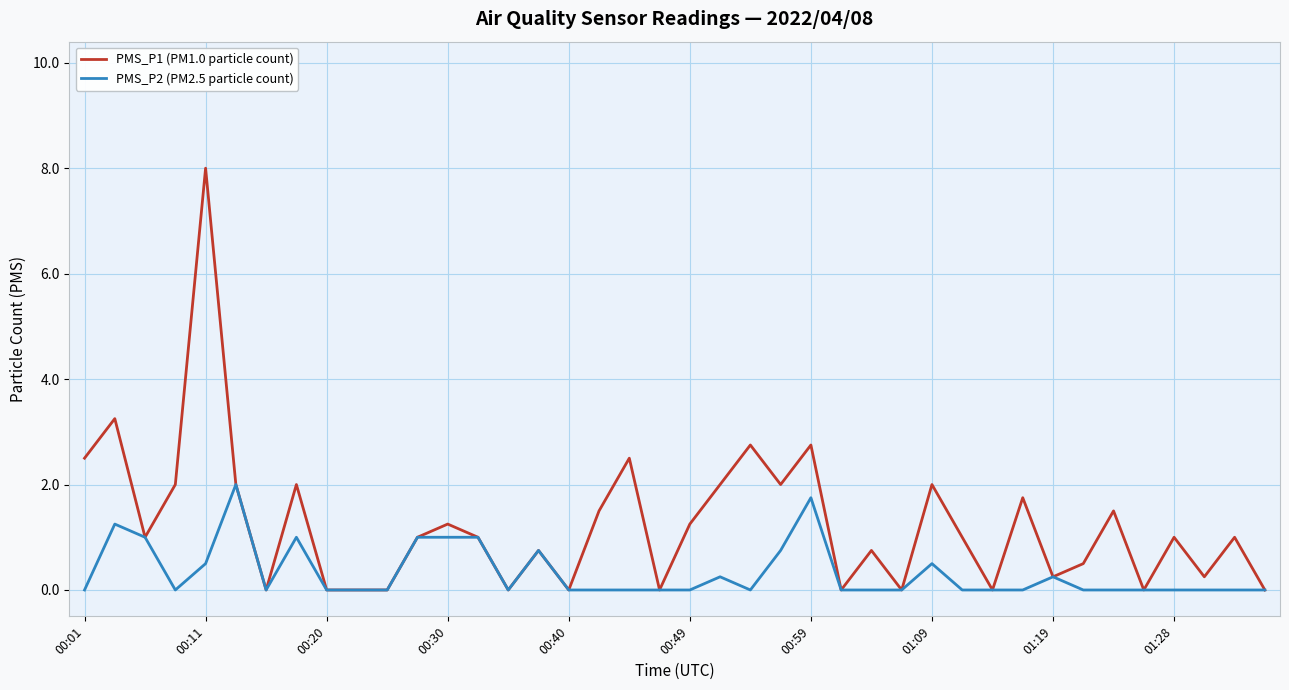

Rank the series by their average value, from lowest to highest.

PMS_P2 (PM2.5 particle count), PMS_P1 (PM1.0 particle count)